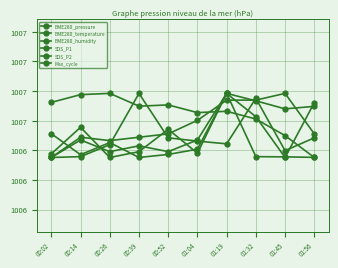

What position from the right is 01:32?

3